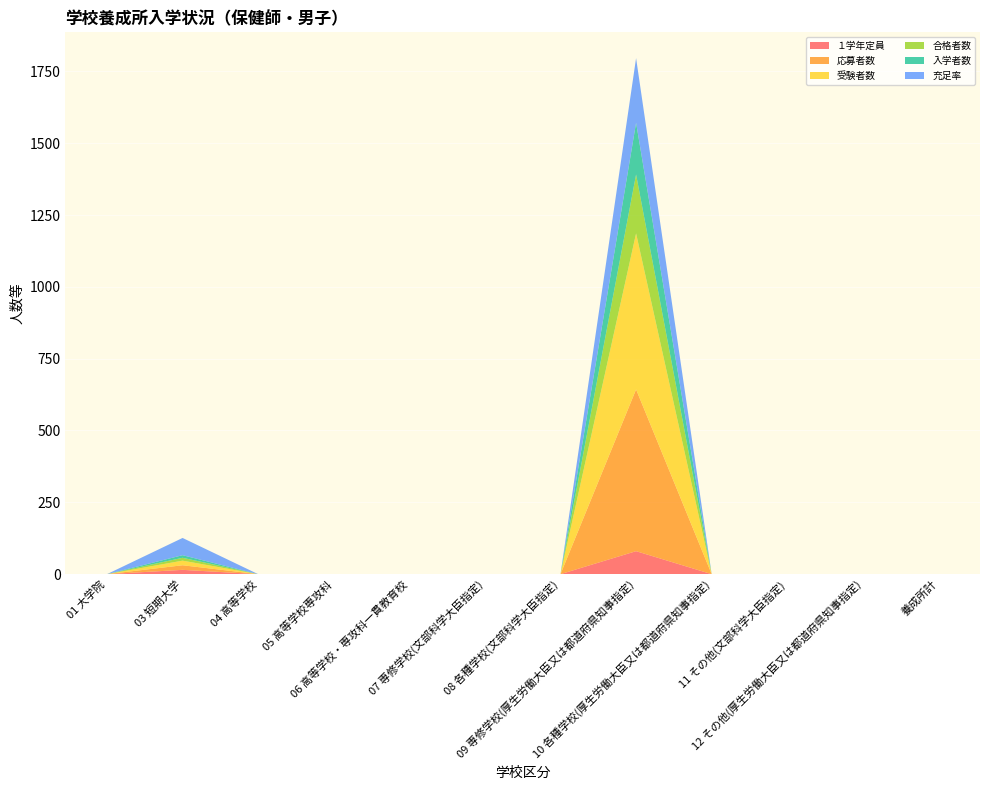

Reading left to right, list all the values displayed in this chart.

１学年定員: 01 大学院=0	03 短期大学=15	04 高等学校=0	05 高等学校専攻科=0	06 高等学校・専攻科一貫教育校=0	07 専修学校(文部科学大臣指定)=0	08 各種学校(文部科学大臣指定)=0	09 専修学校(厚生労働大臣又は都道府県知事指定)=80	10 各種学校(厚生労働大臣又は都道府県知事指定)=0	11 その他(文部科学大臣指定)=0	12 その他(厚生労働大臣又は都道府県知事指定)=0	養成所計=0
応募者数: 01 大学院=0	03 短期大学=16	04 高等学校=0	05 高等学校専攻科=0	06 高等学校・専攻科一貫教育校=0	07 専修学校(文部科学大臣指定)=0	08 各種学校(文部科学大臣指定)=0	09 専修学校(厚生労働大臣又は都道府県知事指定)=563	10 各種学校(厚生労働大臣又は都道府県知事指定)=0	11 その他(文部科学大臣指定)=0	12 その他(厚生労働大臣又は都道府県知事指定)=0	養成所計=0
受験者数: 01 大学院=0	03 短期大学=16	04 高等学校=0	05 高等学校専攻科=0	06 高等学校・専攻科一貫教育校=0	07 専修学校(文部科学大臣指定)=0	08 各種学校(文部科学大臣指定)=0	09 専修学校(厚生労働大臣又は都道府県知事指定)=543	10 各種学校(厚生労働大臣又は都道府県知事指定)=0	11 その他(文部科学大臣指定)=0	12 その他(厚生労働大臣又は都道府県知事指定)=0	養成所計=0
合格者数: 01 大学院=0	03 短期大学=10	04 高等学校=0	05 高等学校専攻科=0	06 高等学校・専攻科一貫教育校=0	07 専修学校(文部科学大臣指定)=0	08 各種学校(文部科学大臣指定)=0	09 専修学校(厚生労働大臣又は都道府県知事指定)=205	10 各種学校(厚生労働大臣又は都道府県知事指定)=0	11 その他(文部科学大臣指定)=0	12 その他(厚生労働大臣又は都道府県知事指定)=0	養成所計=0
入学者数: 01 大学院=0	03 短期大学=9	04 高等学校=0	05 高等学校専攻科=0	06 高等学校・専攻科一貫教育校=0	07 専修学校(文部科学大臣指定)=0	08 各種学校(文部科学大臣指定)=0	09 専修学校(厚生労働大臣又は都道府県知事指定)=180	10 各種学校(厚生労働大臣又は都道府県知事指定)=0	11 その他(文部科学大臣指定)=0	12 その他(厚生労働大臣又は都道府県知事指定)=0	養成所計=0
充足率: 01 大学院=0	03 短期大学=60	04 高等学校=0	05 高等学校専攻科=0	06 高等学校・専攻科一貫教育校=0	07 専修学校(文部科学大臣指定)=0	08 各種学校(文部科学大臣指定)=0	09 専修学校(厚生労働大臣又は都道府県知事指定)=225	10 各種学校(厚生労働大臣又は都道府県知事指定)=0	11 その他(文部科学大臣指定)=0	12 その他(厚生労働大臣又は都道府県知事指定)=0	養成所計=0